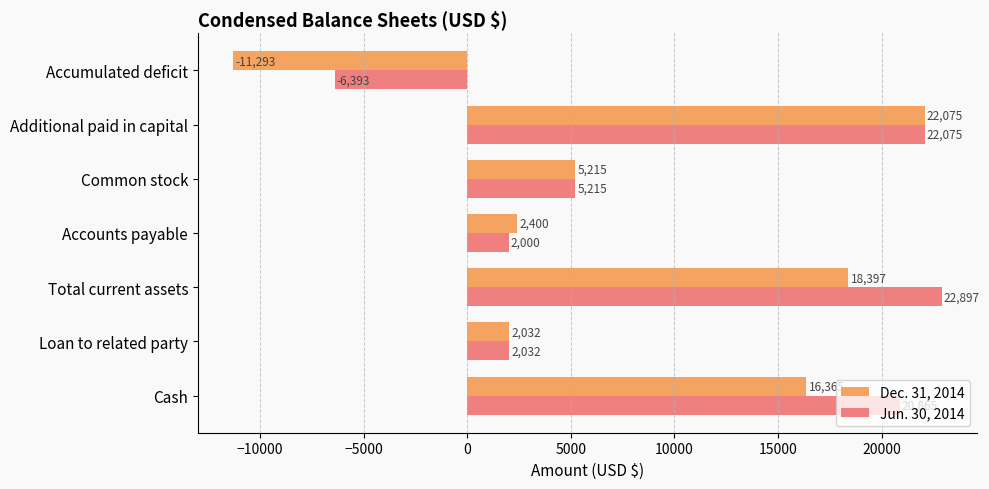

At which category is the sum across all series the highest?

Additional paid in capital